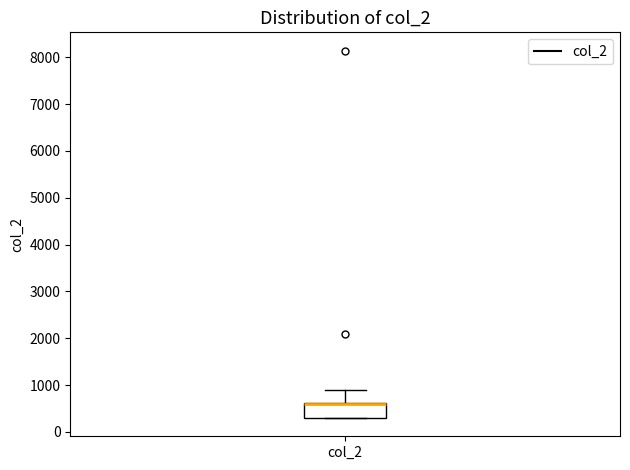

Transcribe this box plot: give where the median line is, the range the box spans, and where the two whiskers end, as read against the y-axis. The values are not printed on the chart, so give them approximately, as read against the axis.

median 600 (drawn on the box's upper edge), box 300 to 600, whiskers 300 to 900